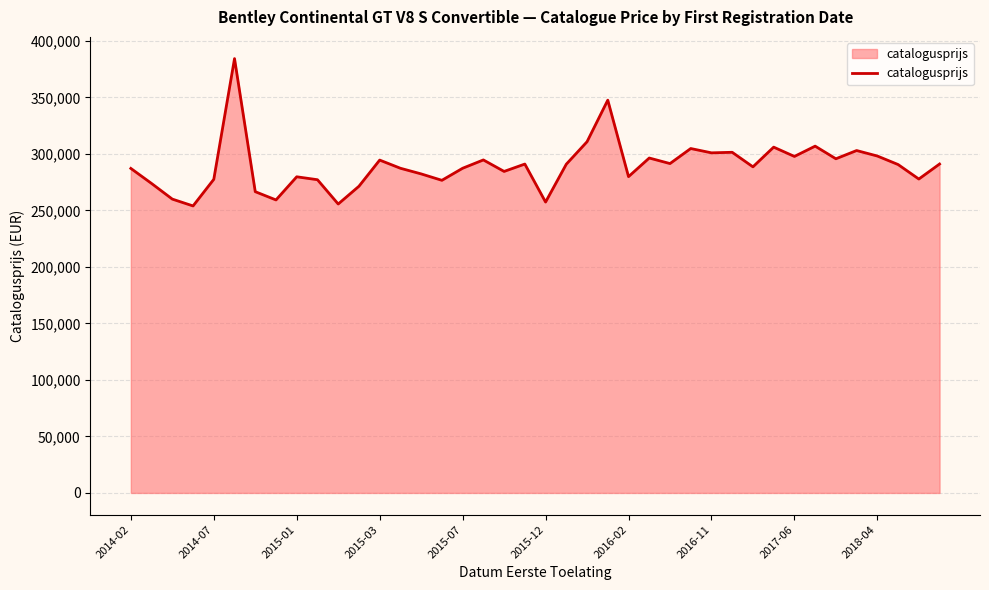

What is the difference between the maximum and minimum values?

130384